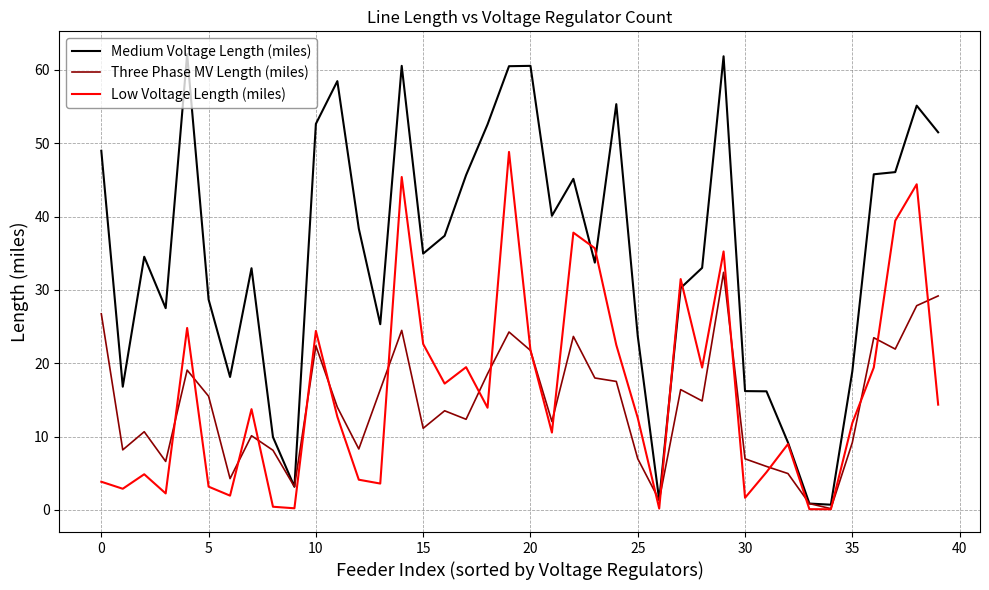

What is the highest value of the Medium Voltage Length (miles) series?

62.1